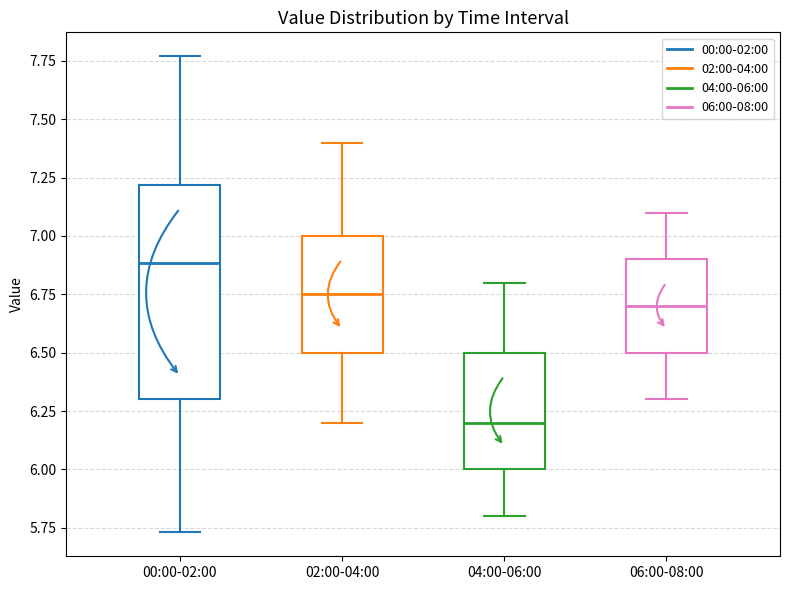

Reading left to right, transcribe this box plot: for each box, give where its median line is, the range the box spans, and where its two whiskers end, as read against the y-axis. The values are not printed on the chart, so give them approximately, as read against the axis.

00:00-02:00: median 6.90, box 6.30 to 7.20, whiskers 5.75 to 7.75
02:00-04:00: median 6.75, box 6.50 to 7.00, whiskers 6.20 to 7.40
04:00-06:00: median 6.20, box 6.00 to 6.50, whiskers 5.80 to 6.80
06:00-08:00: median 6.70, box 6.50 to 6.90, whiskers 6.30 to 7.10